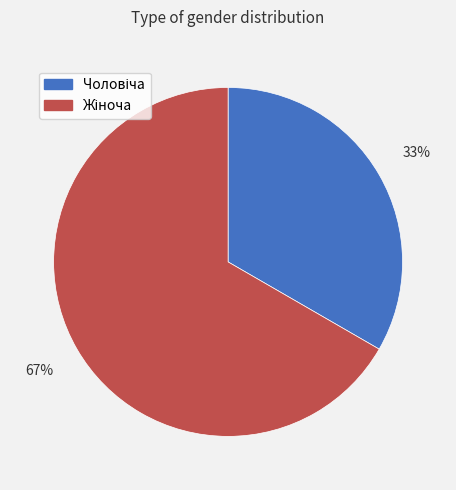

To the nearest percent, what is the average slice percentage?

50%